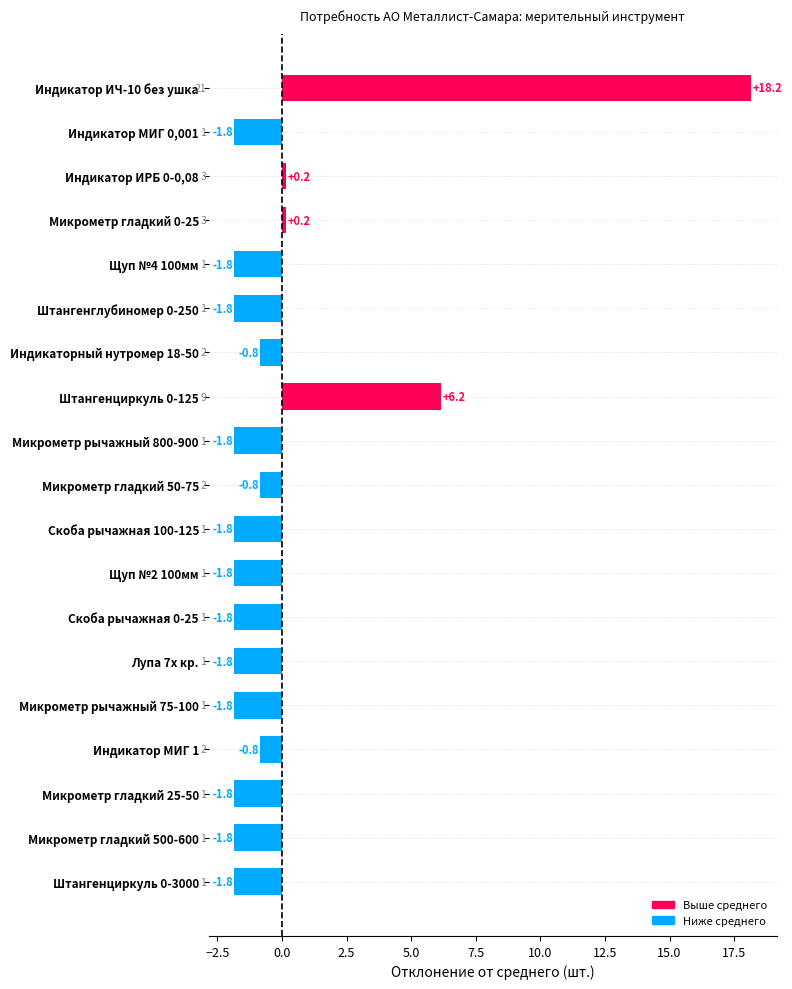

What is the label of the 6th bar from the top?

Штангенглубиномер 0-250